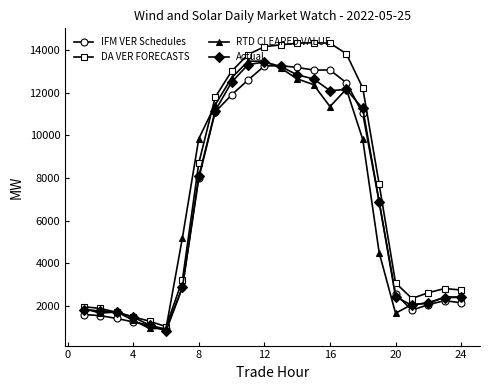

How many values in the IFM VER Schedules series exceed 6873?

12